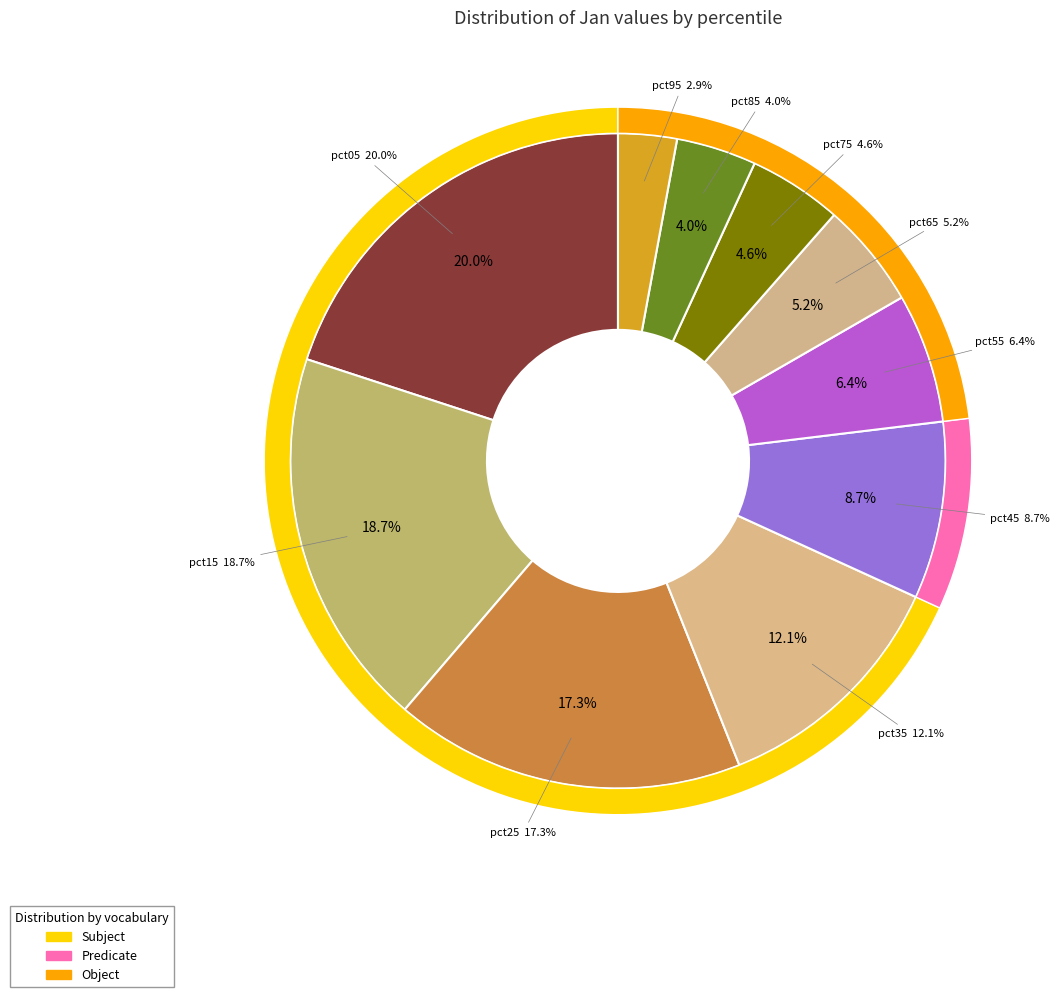

Which slice is the smallest?

pct95